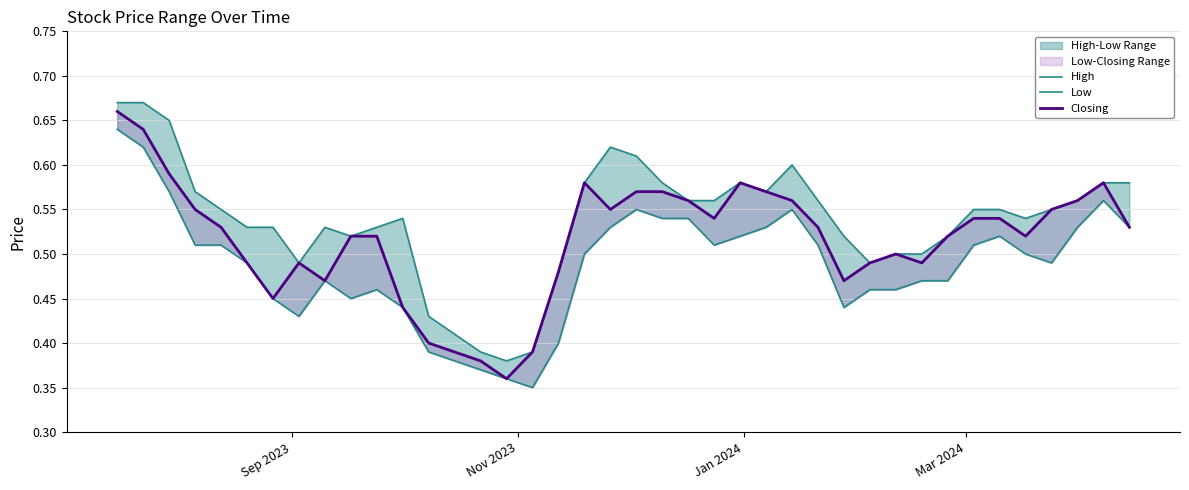

Is this an area chart (filled region under the line)?

No